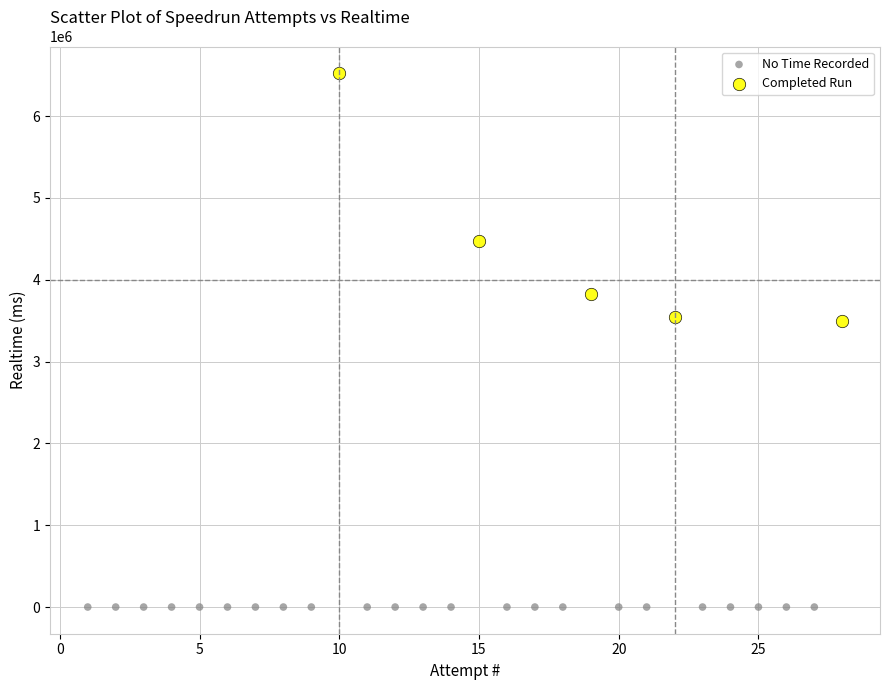

Which series reaches the maximum Y coordinate?

Completed Run